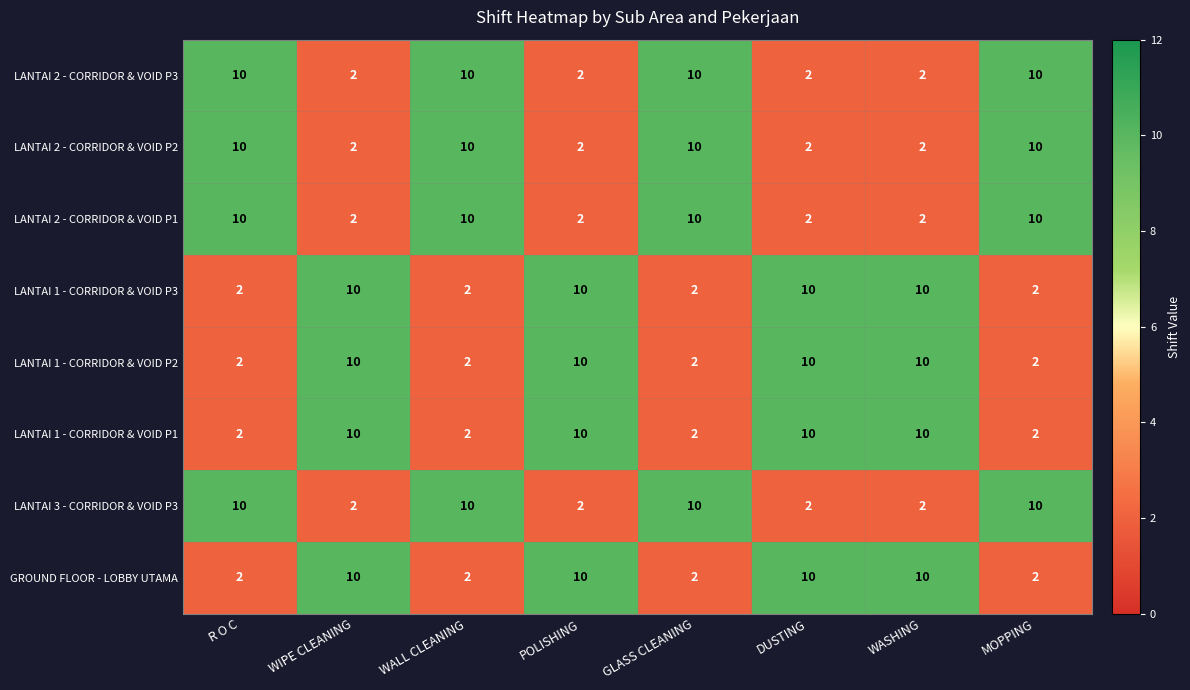

What is the difference between the LANTAI 1 - CORRIDOR & VOID P2 values at MOPPING and WASHING?

8